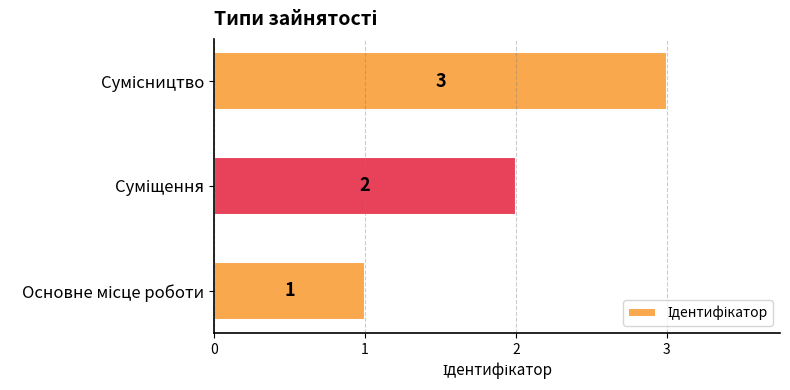

What is the maximum value shown in the chart?

3